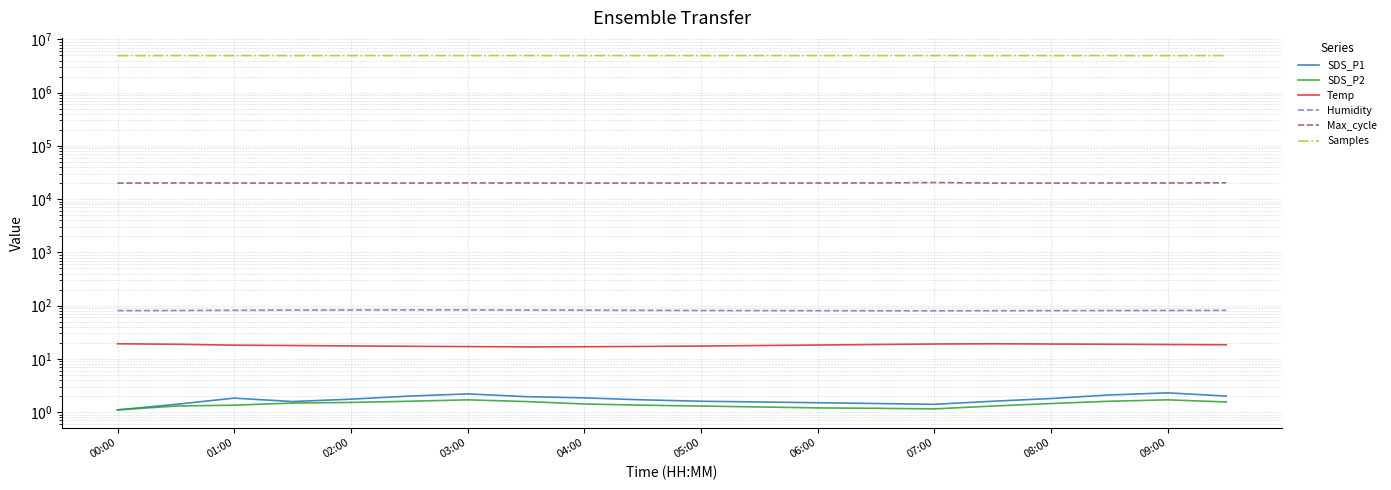

What is the minimum value for SDS_P2?

1.1